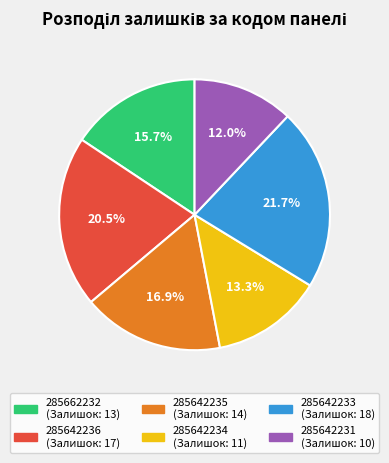

Which category has the biggest portion of the pie?

285642233